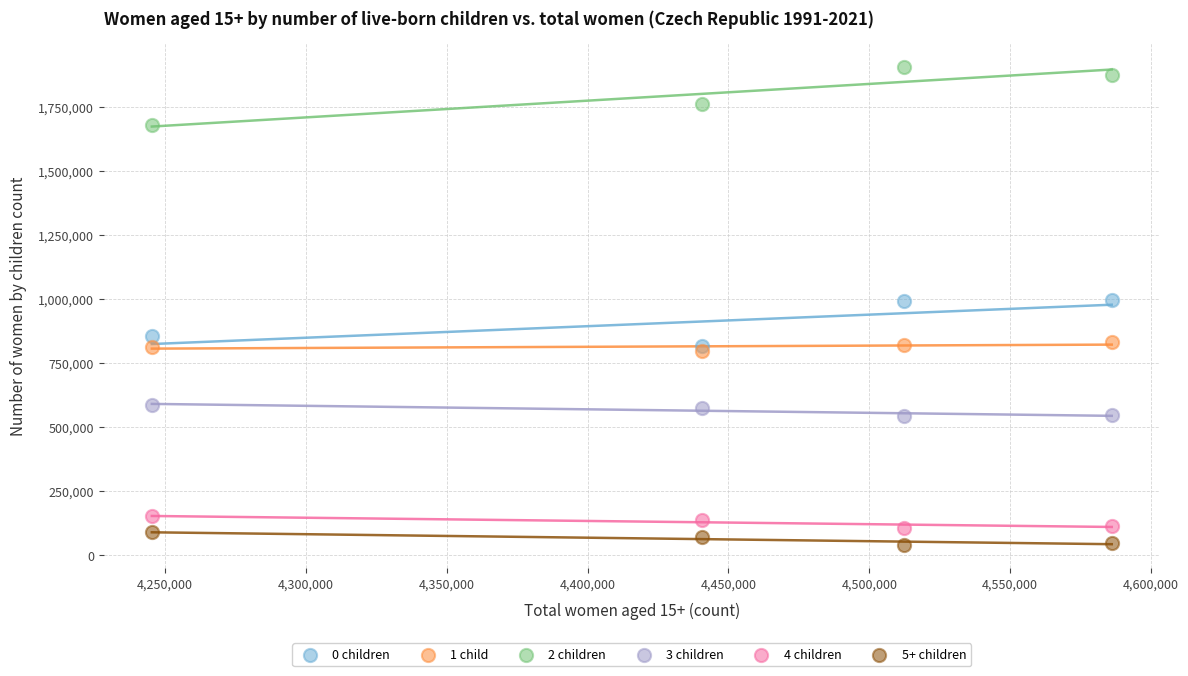

What is the X range (max minus min) for the scatter plot?

340795